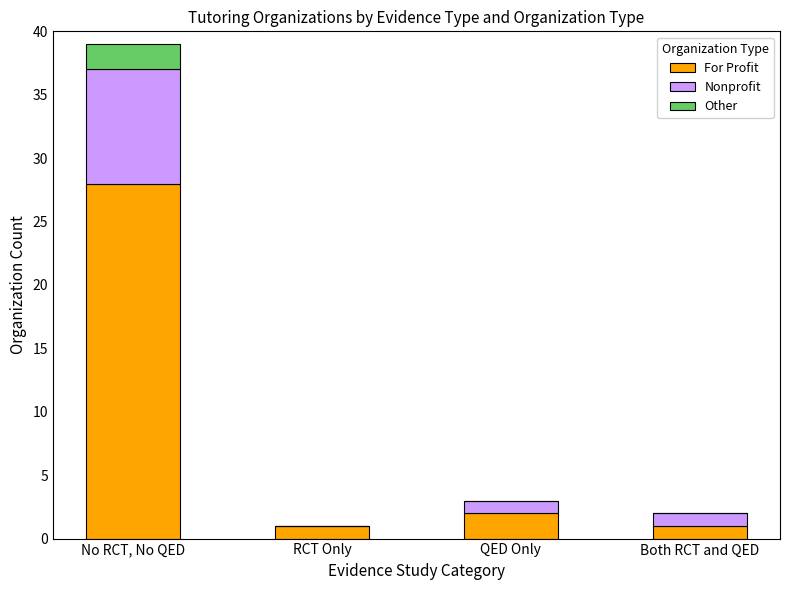

Are the bars grouped side by side (vs. stacked)?

No